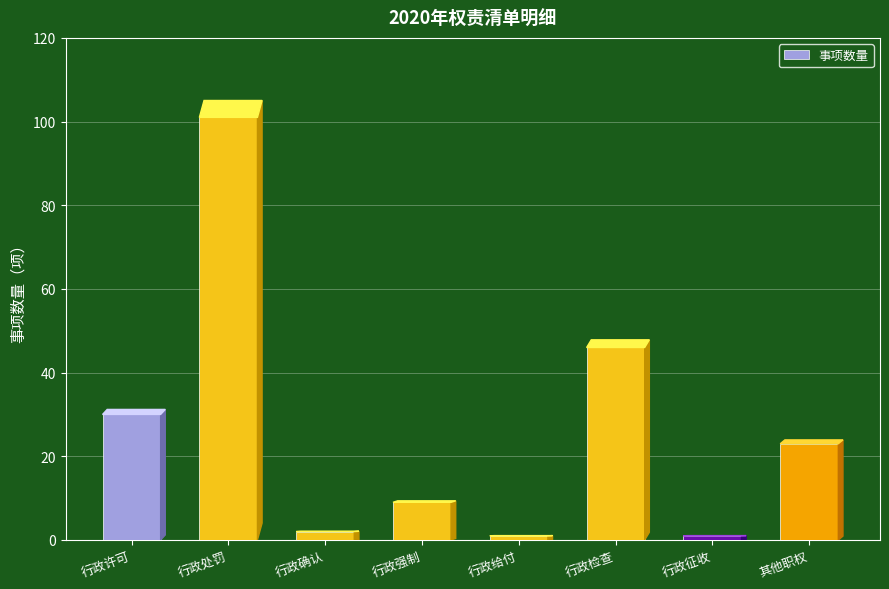

Where does the data first go above 23?

行政许可